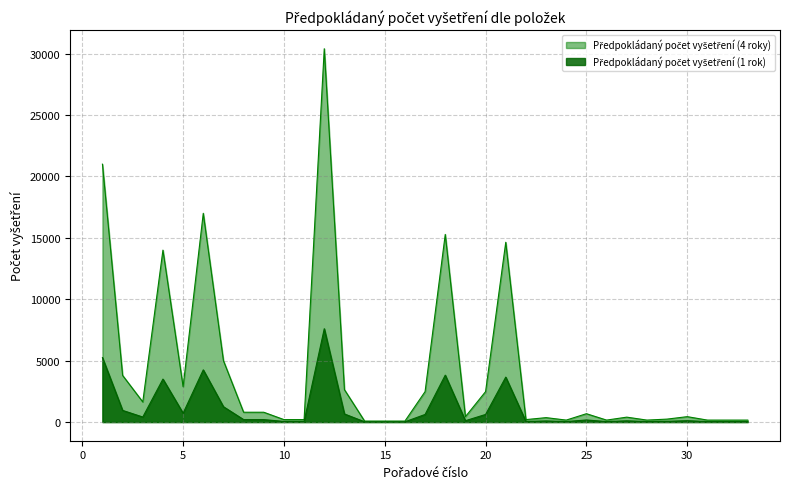

What is the sum of all Předpokládaný počet vyšetření (4 roky) values?

34800